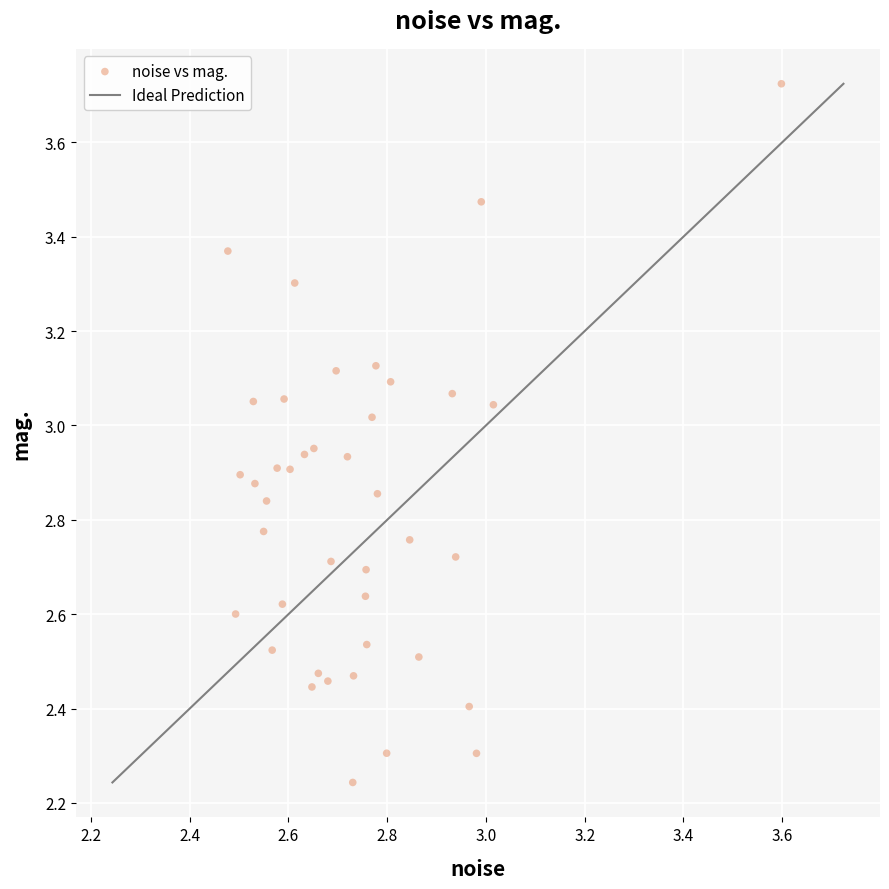

What is the range of X values (max minus min)?

1.1